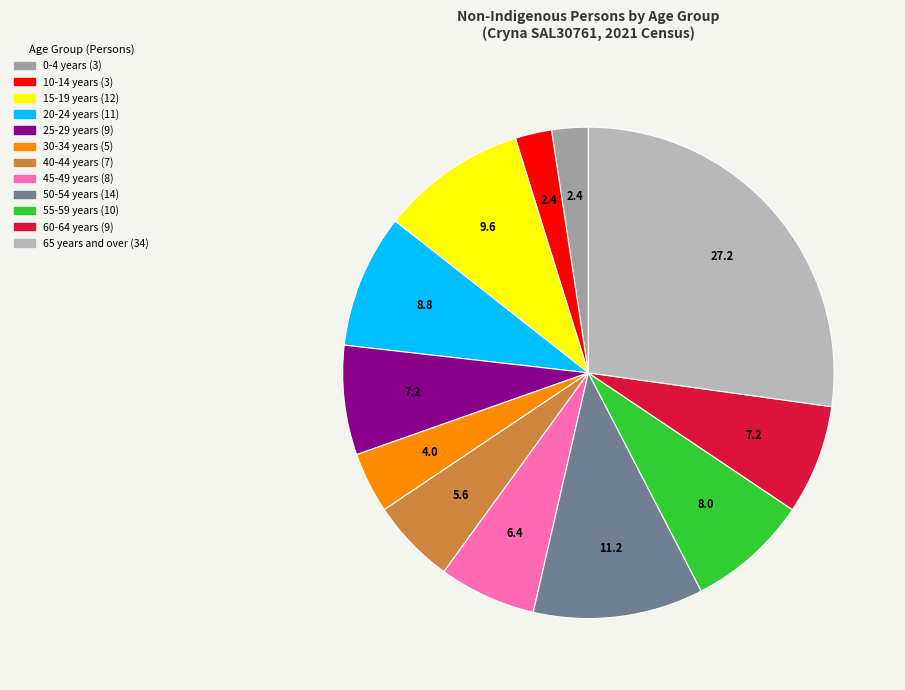

Does any single category account for the majority?

No